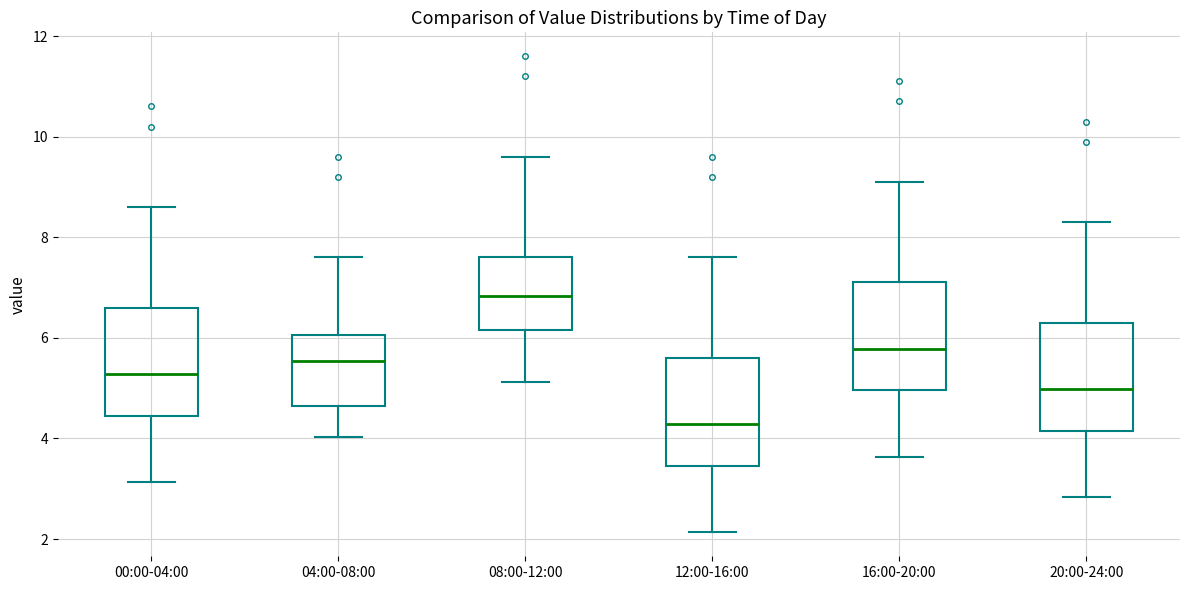

Where does the upper whisker of the box for 20:00-24:00 end on the y-axis? The values are not printed on the chart, so give them approximately, as read against the axis.

8.4